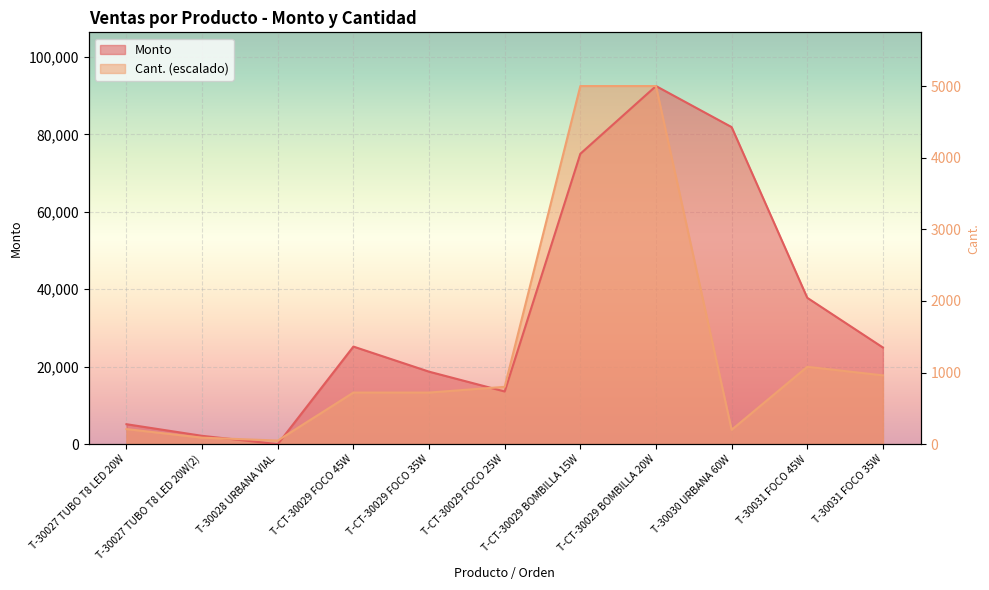

True or false: Cant. has a value of 13320.0 at T-CT-30029 FOCO 45W.

True